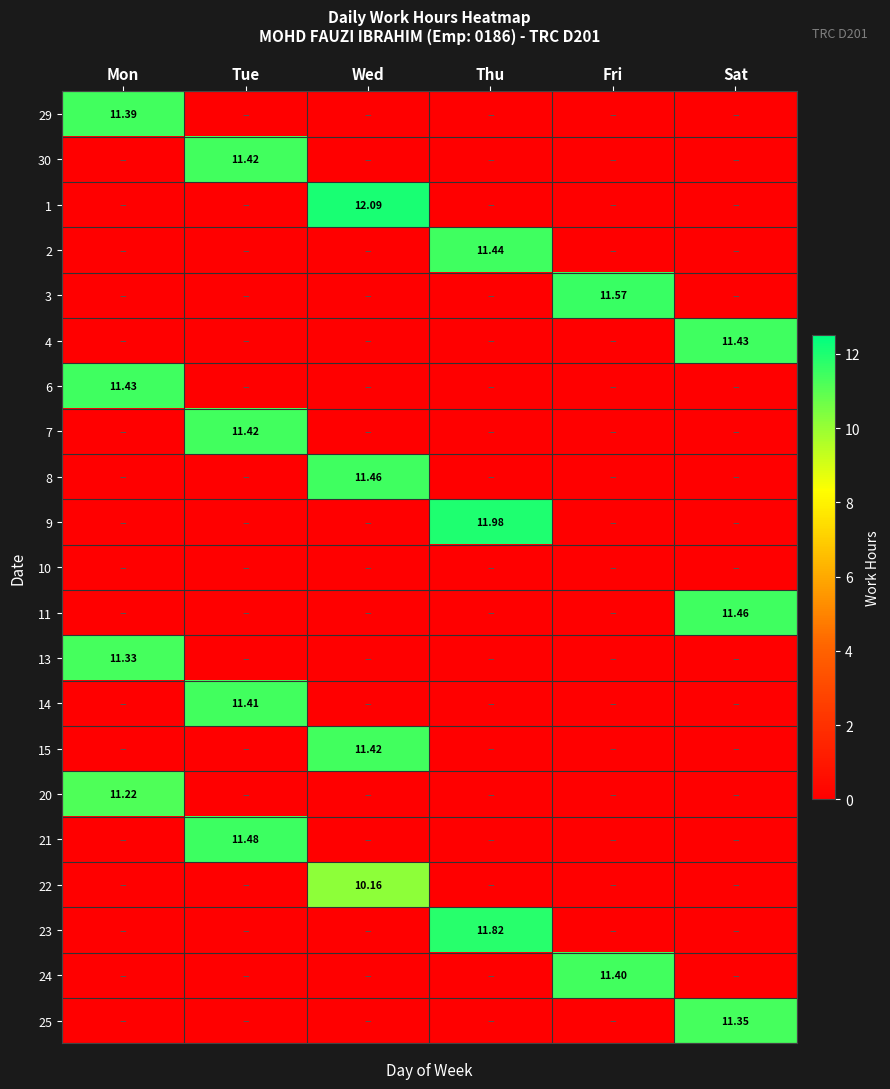

Is the value of 29 at Wed greater than the value of 6 at Fri?

No